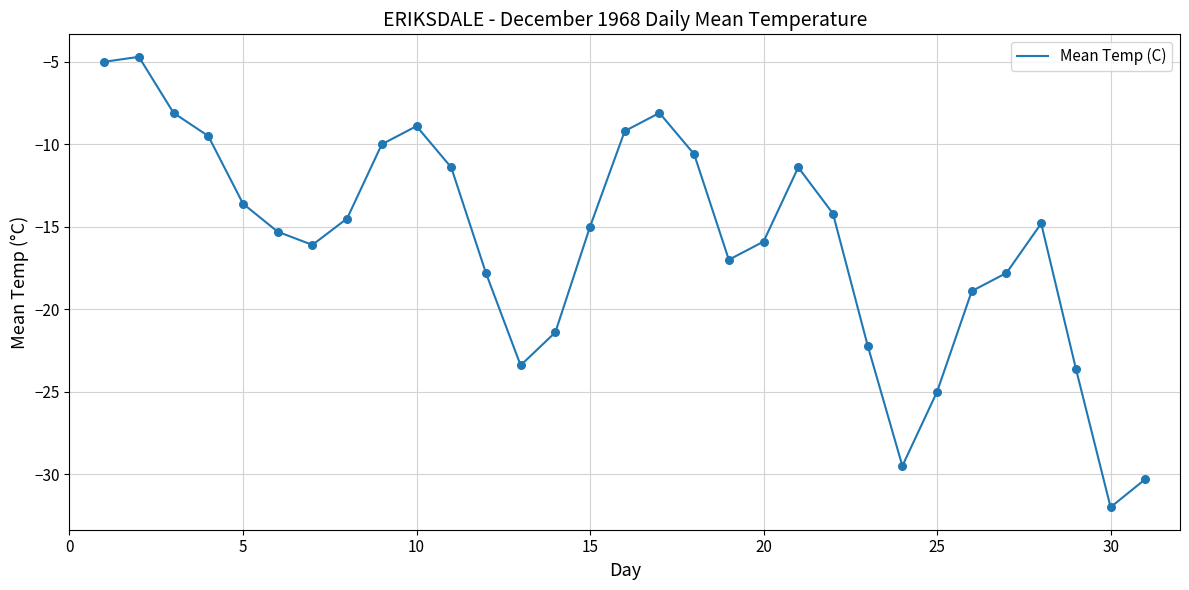

What is the smallest value displayed?

-32.0